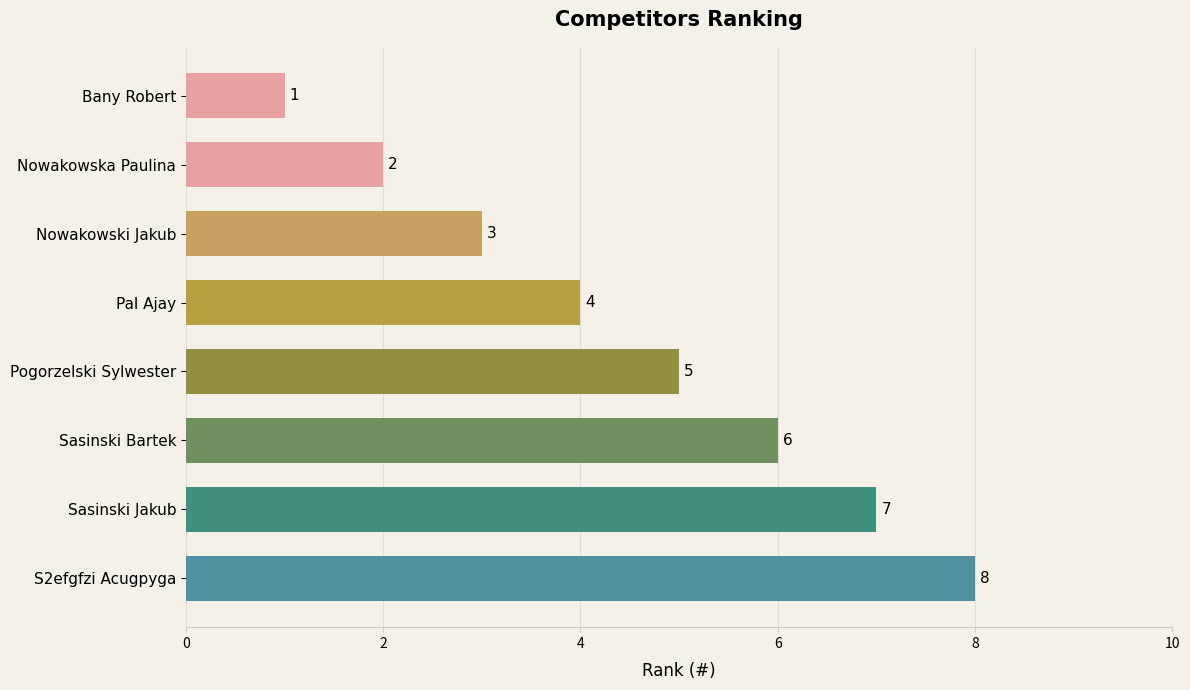

How many categories are shown in the chart?

8